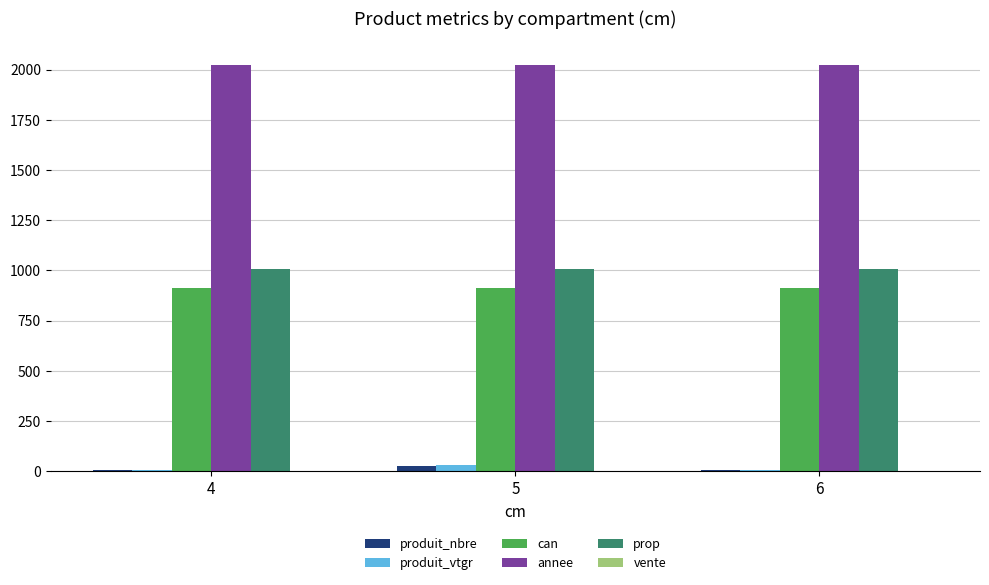

The produit_vtgr series shows 7.1 at 6. True or false?

True